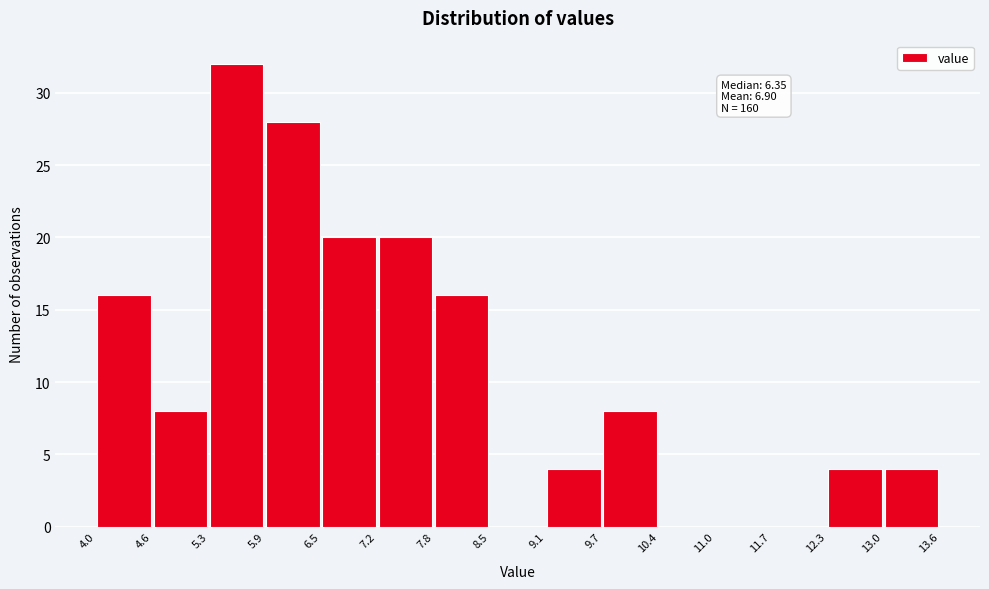

Over which range of the x-axis is the bar tallest?

5.3 to 5.9